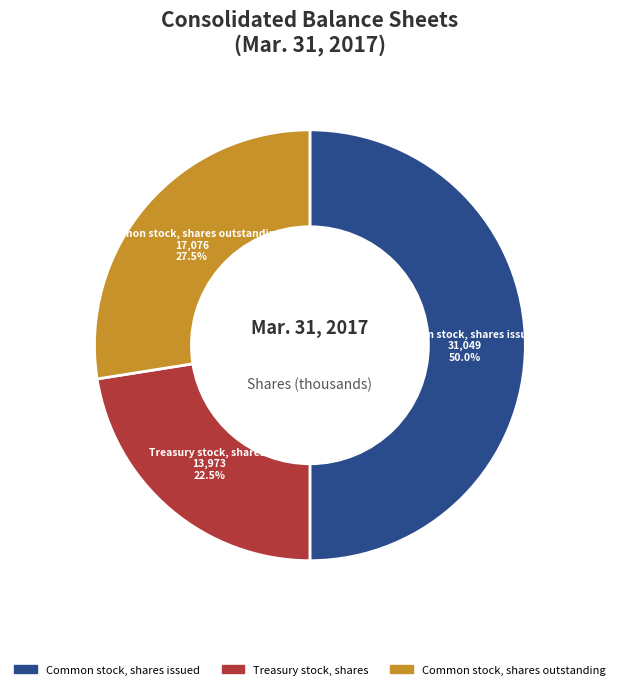

Which category has the smallest portion of the pie?

Treasury stock, shares